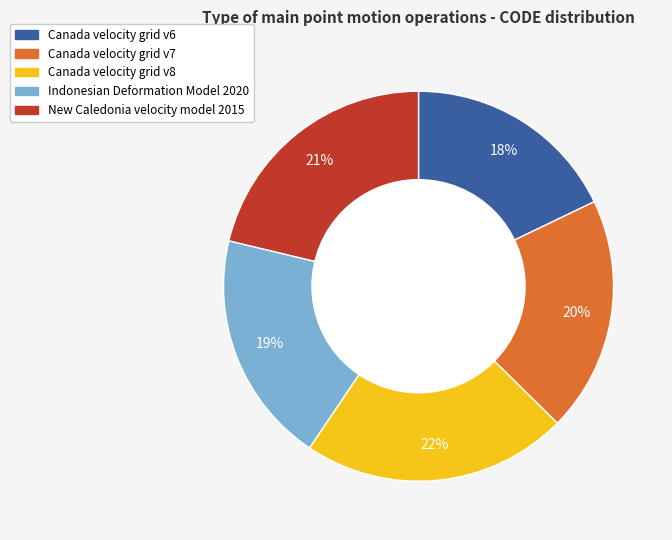

To the nearest percent, what is the difference between the Canada velocity grid v8 and New Caledonia velocity model 2015 slice percentages?

1%